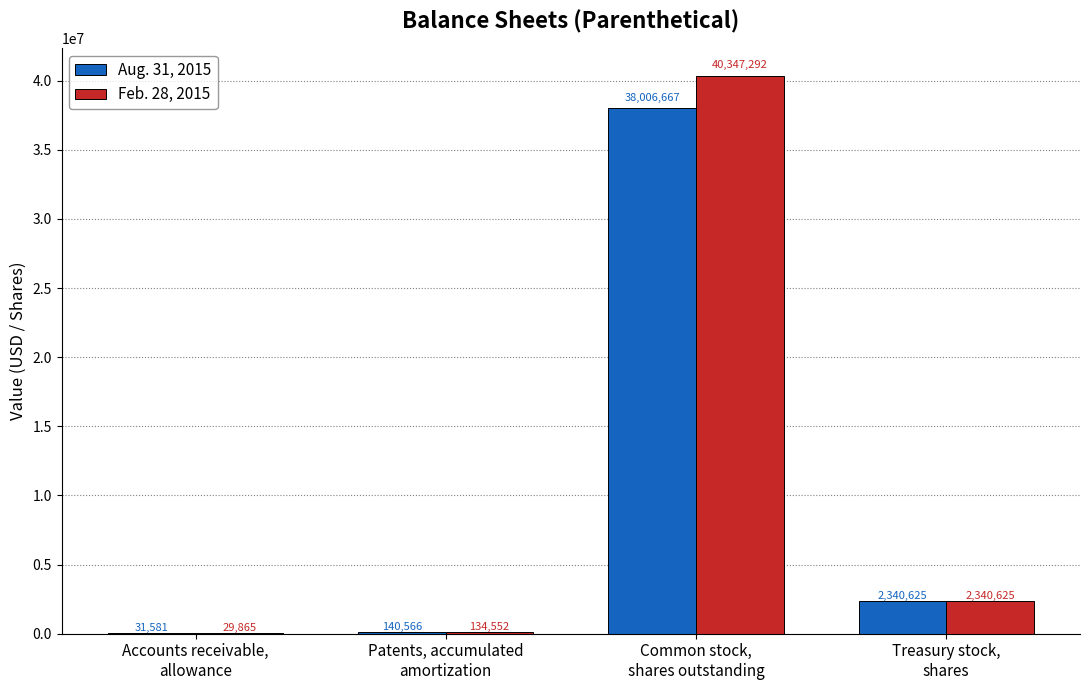

True or false: Aug. 31, 2015 has a value of 31581 at Accounts receivable,
allowance.

True